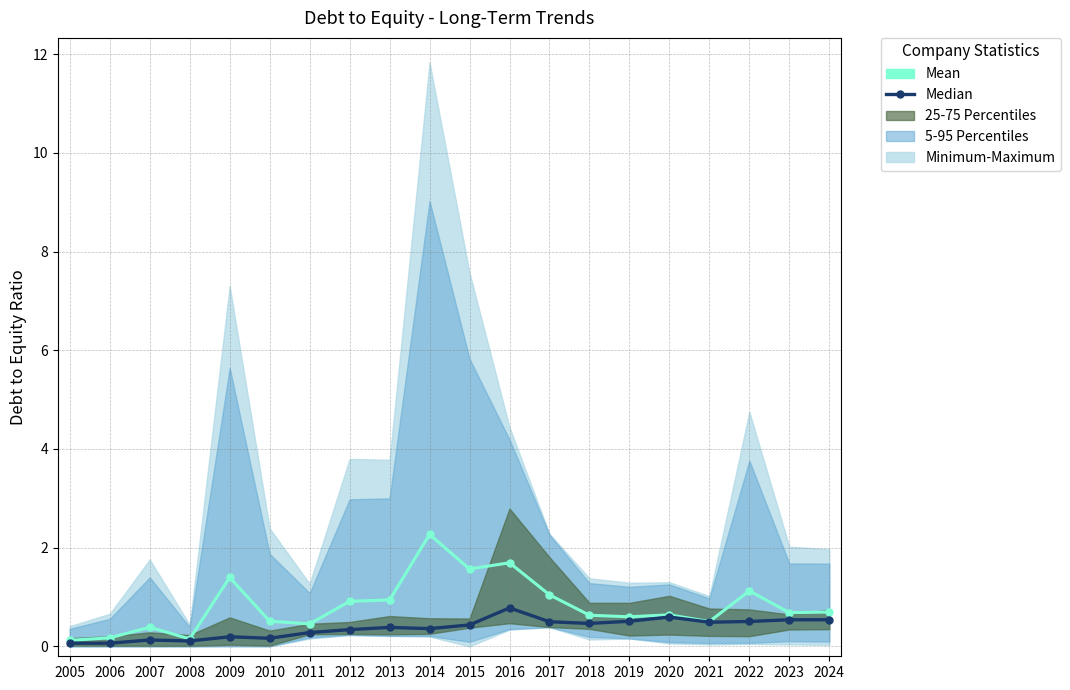

Between 2009 and 2023, which series saw the biggest shift?

Mean